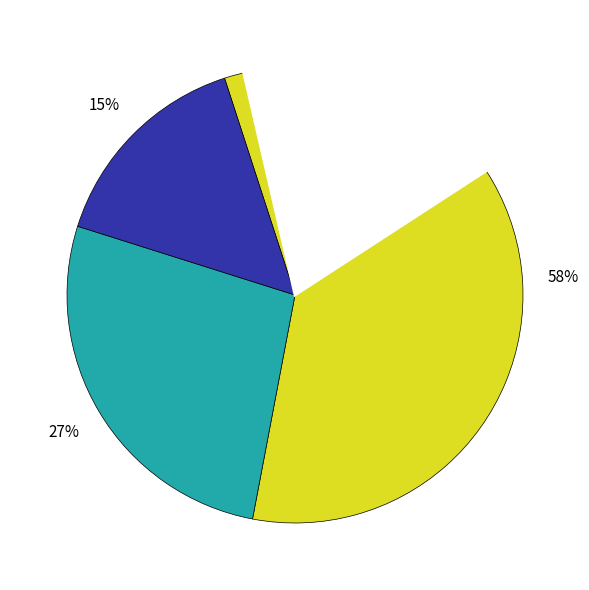

Does any single category account for the majority?

No